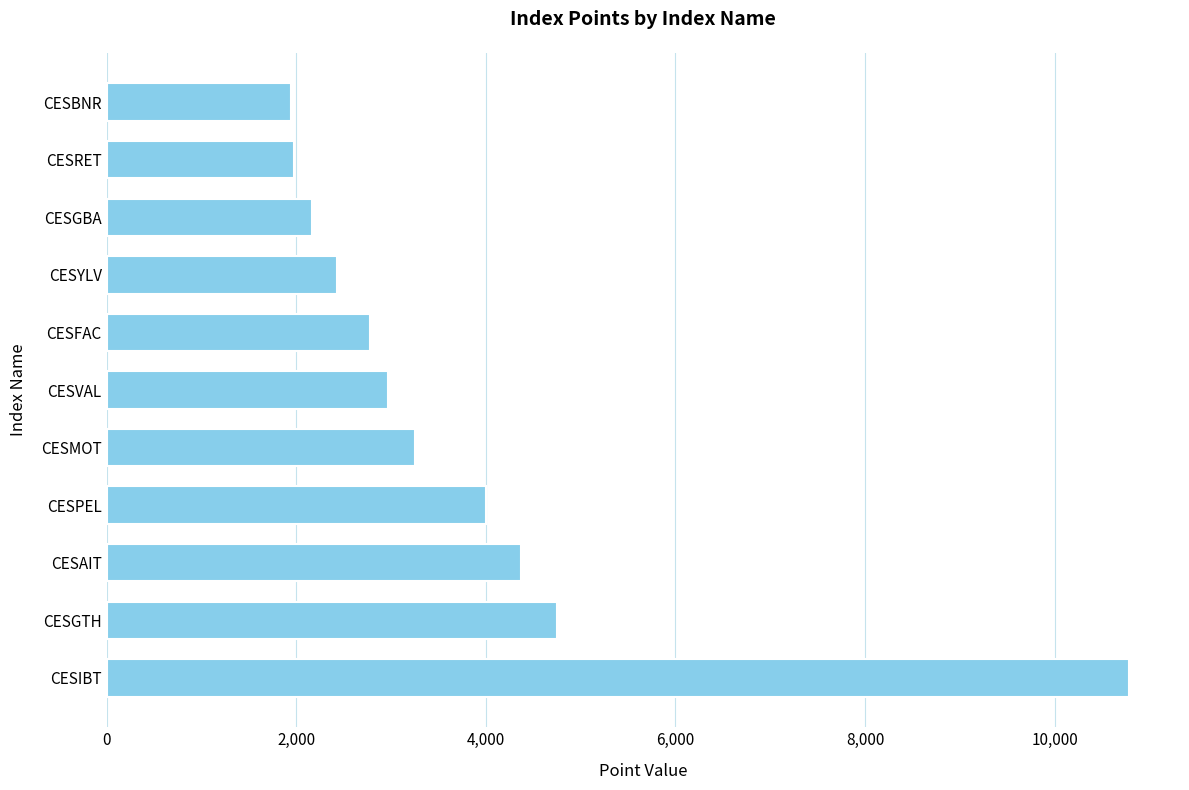

Is it true that the value at CESGBA is 2169.0?

True